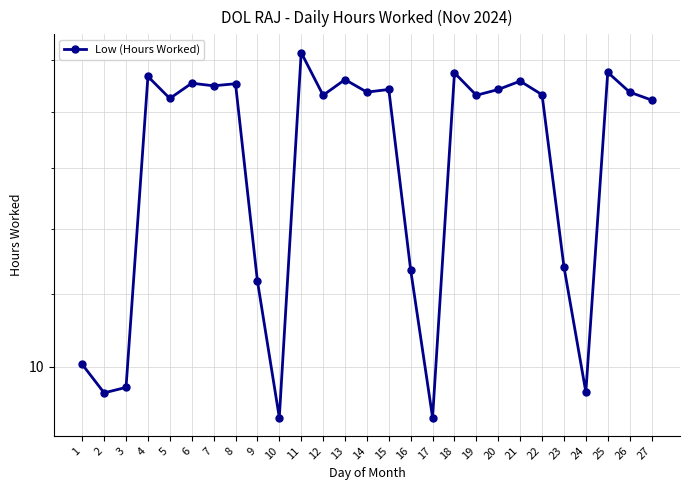

How many interior local peaks (higher than both neighbors) does the data have?

9